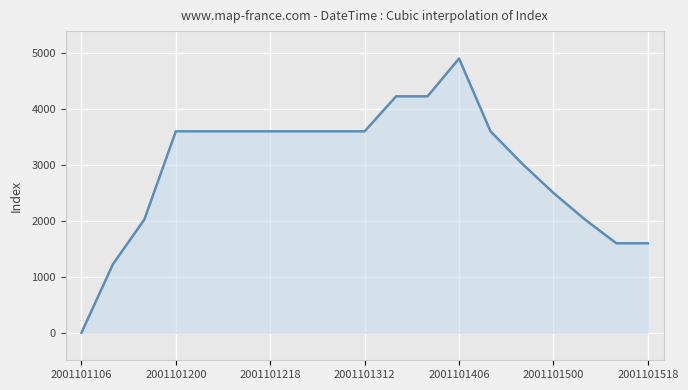

What is the greatest value displayed?

4900